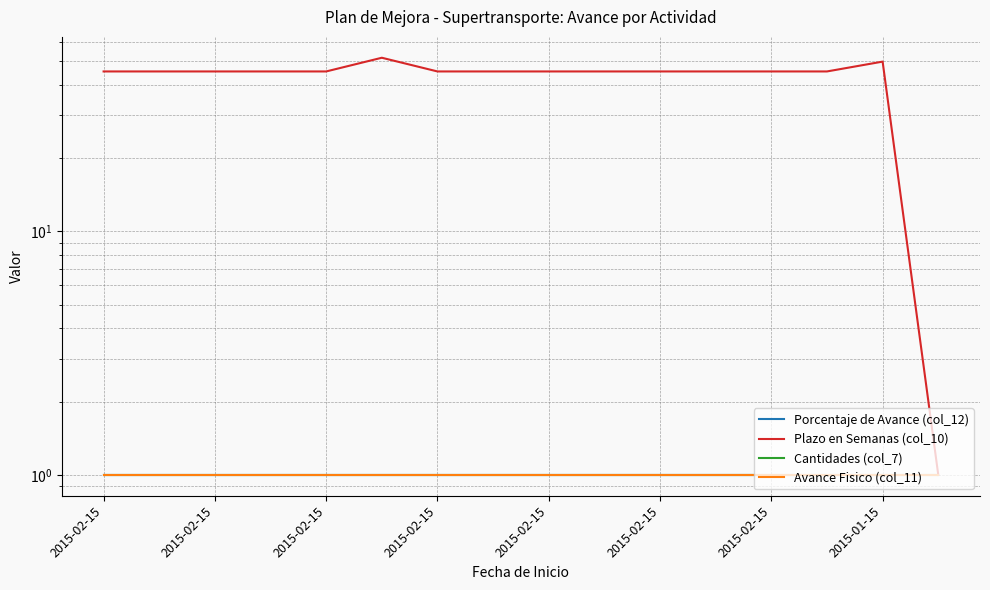

What is the minimum value shown in the chart?

1.0